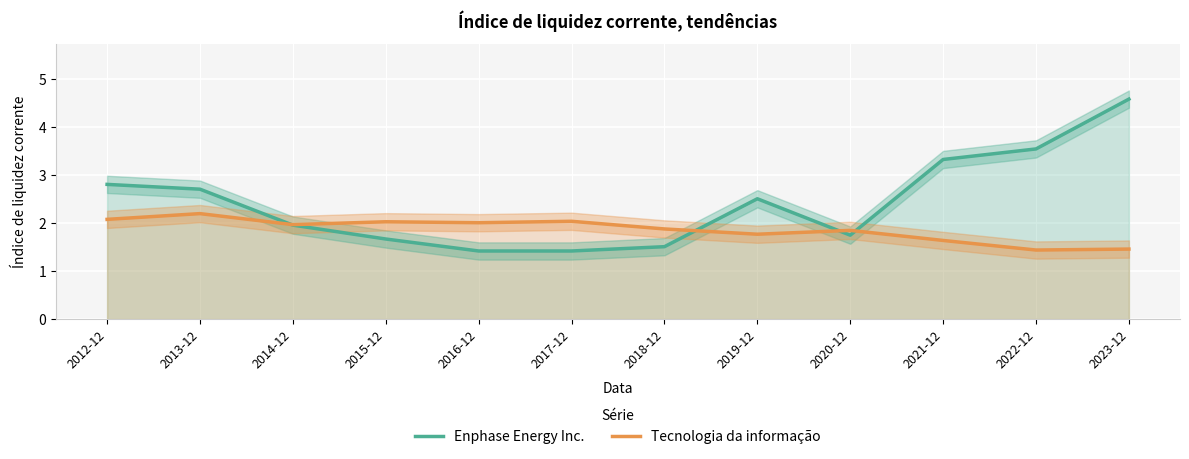

Reading right to left, transcribe all the data shown in this chart.

Enphase Energy Inc.: 2023-12=4.6	2022-12=3.5	2021-12=3.3	2020-12=1.8	2019-12=2.5	2018-12=1.5	2017-12=1.4	2016-12=1.4	2015-12=1.7	2014-12=2.0	2013-12=2.7	2012-12=2.8
Tecnologia da informação: 2023-12=1.5	2022-12=1.4	2021-12=1.6	2020-12=1.9	2019-12=1.8	2018-12=1.9	2017-12=2.0	2016-12=2.0	2015-12=2.0	2014-12=2.0	2013-12=2.2	2012-12=2.1